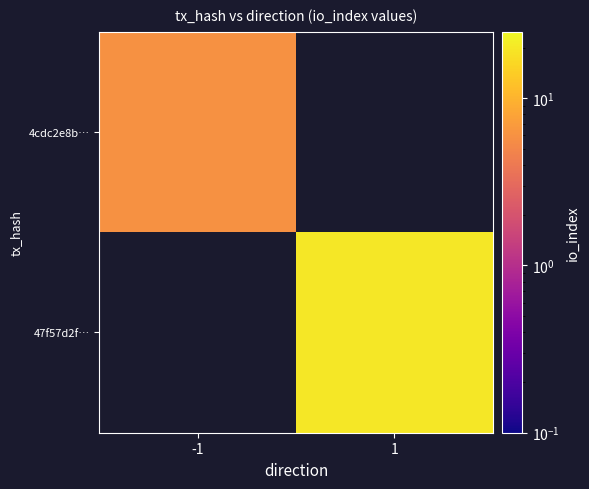

The value of 4cdc2e8b… at -1 is 6.0. True or false?

True